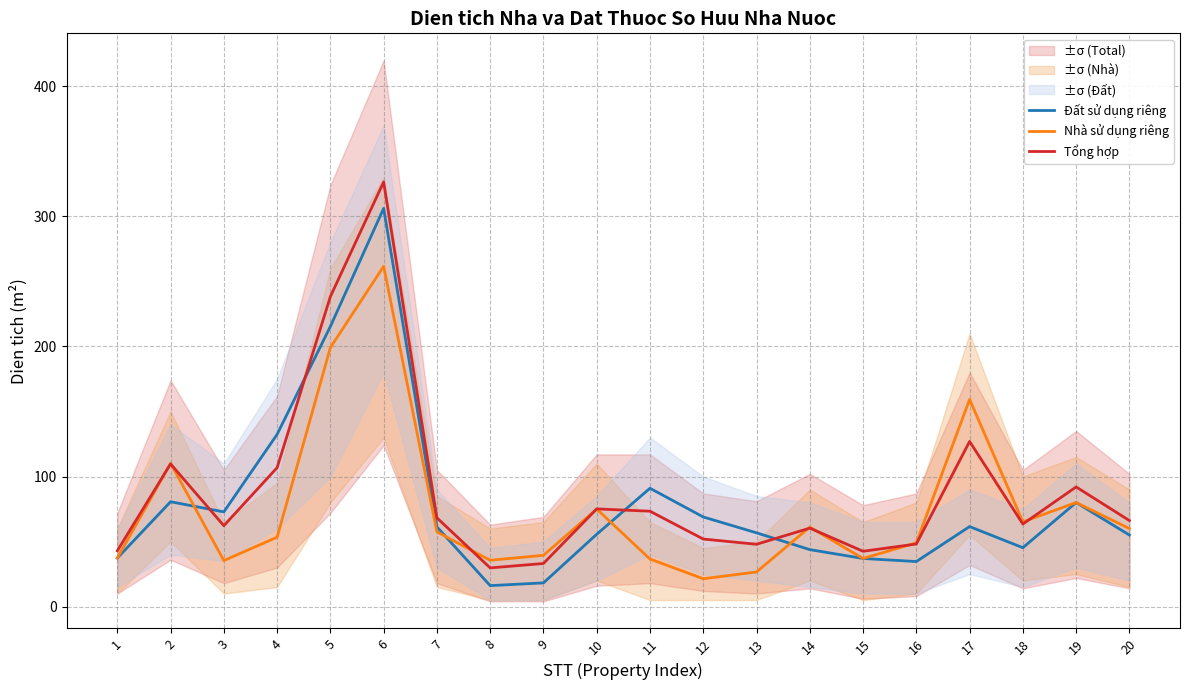

True or false: Đất sử dụng riêng has a value of 85.1 at 20.

False